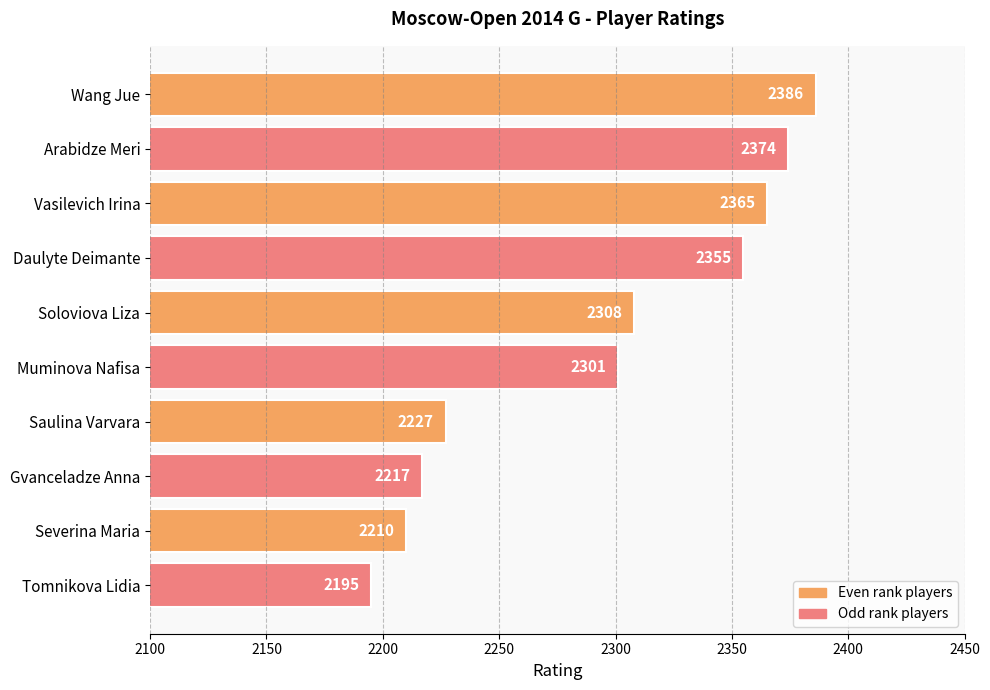

Reading top to bottom, list all the values displayed in this chart.

2386	2374	2365	2355	2308	2301	2227	2217	2210	2195